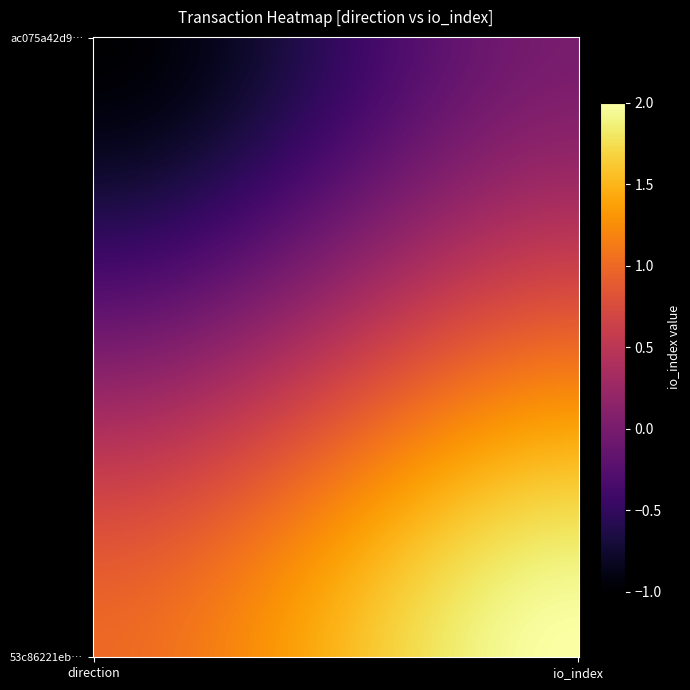

Rank the series at -1 from highest to lowest value.

53c86221eb73320cb923b68ac6dfffa699b0c53, ac075a42d9062929b76a0d4e370be066fc83305